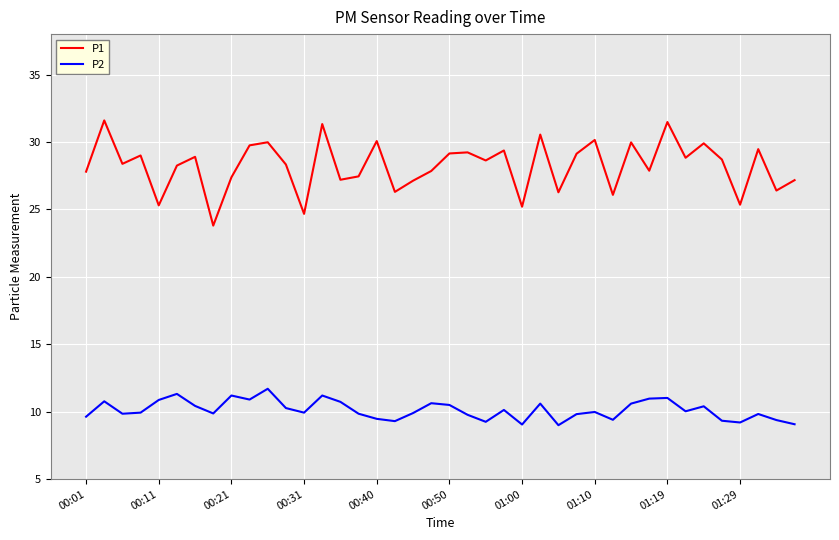

What is the sum of all P1 values?

1129.4